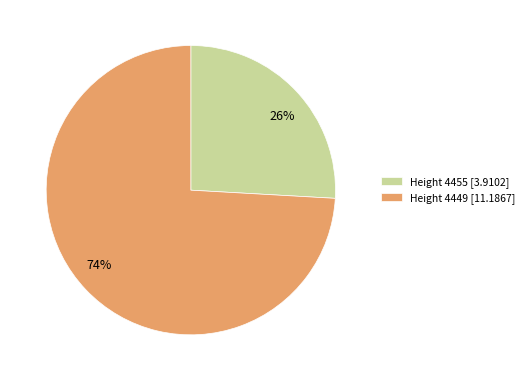

To the nearest percent, what is the difference between the largest and smallest slice percentages?

48%